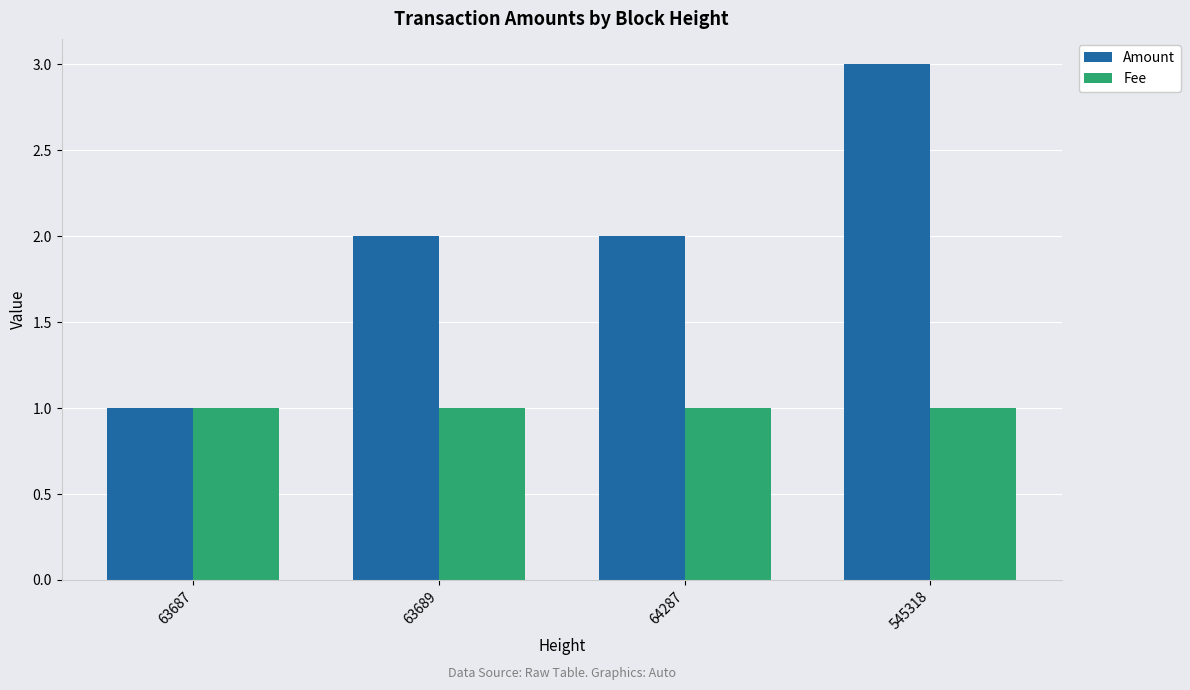

What is the value of the Fee bar at the 3rd from the left?

1